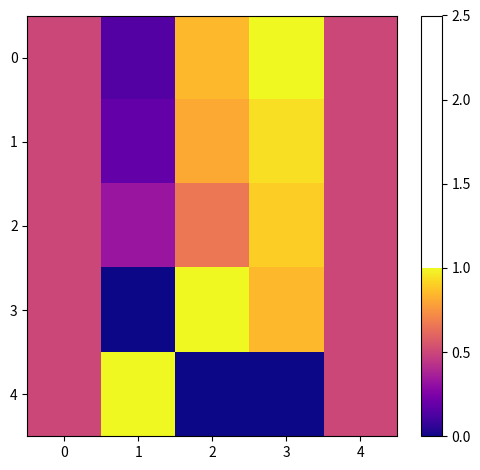

Reading left to right, list all the values displayed in this chart.

0: 0=0.5	1=0.1	2=0.8	3=1.0	4=0.5
1: 0=0.5	1=0.2	2=0.8	3=0.9	4=0.5
2: 0=0.5	1=0.3	2=0.7	3=0.9	4=0.5
3: 0=0.5	1=0.0	2=1.0	3=0.9	4=0.5
4: 0=0.5	1=1.0	2=0.0	3=0.0	4=0.5